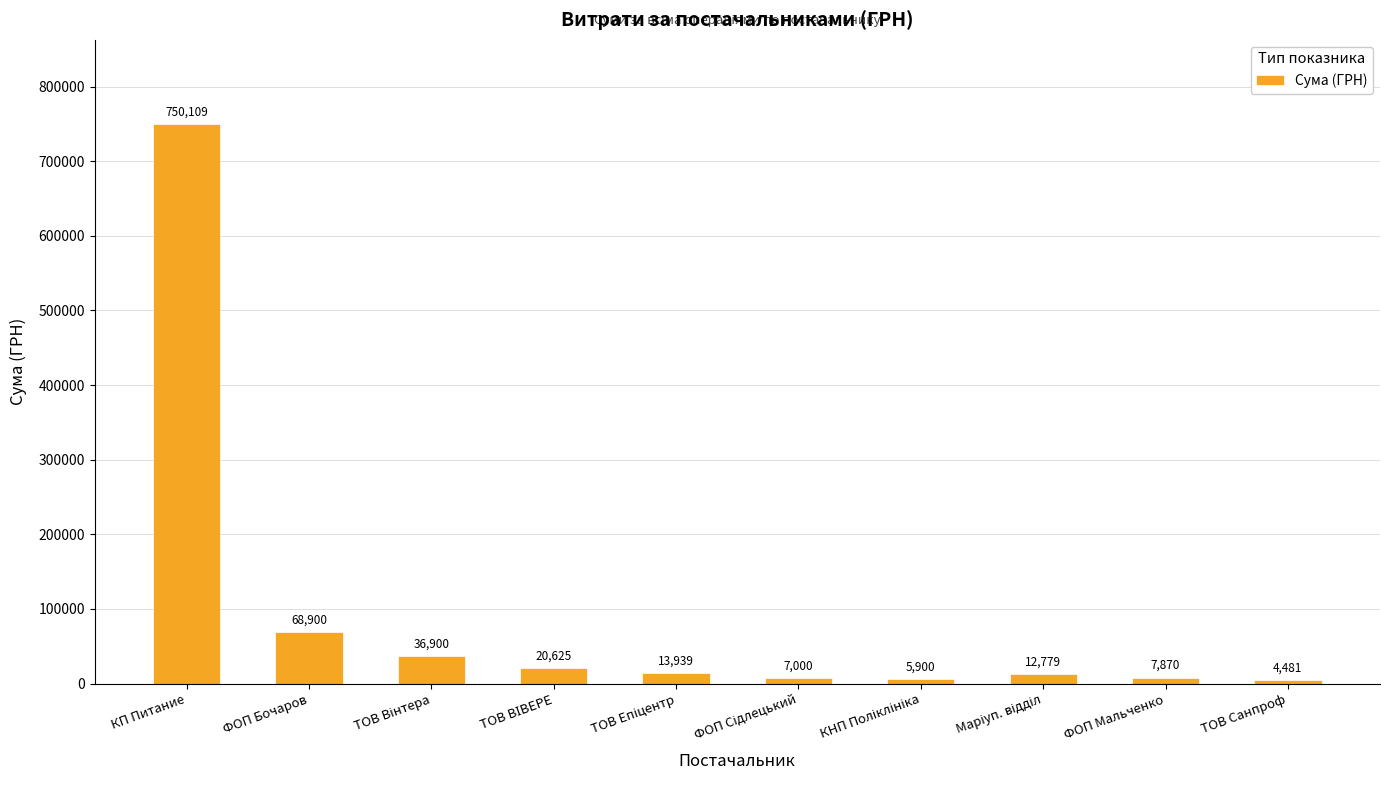

Count the number of categories in the chart.

10